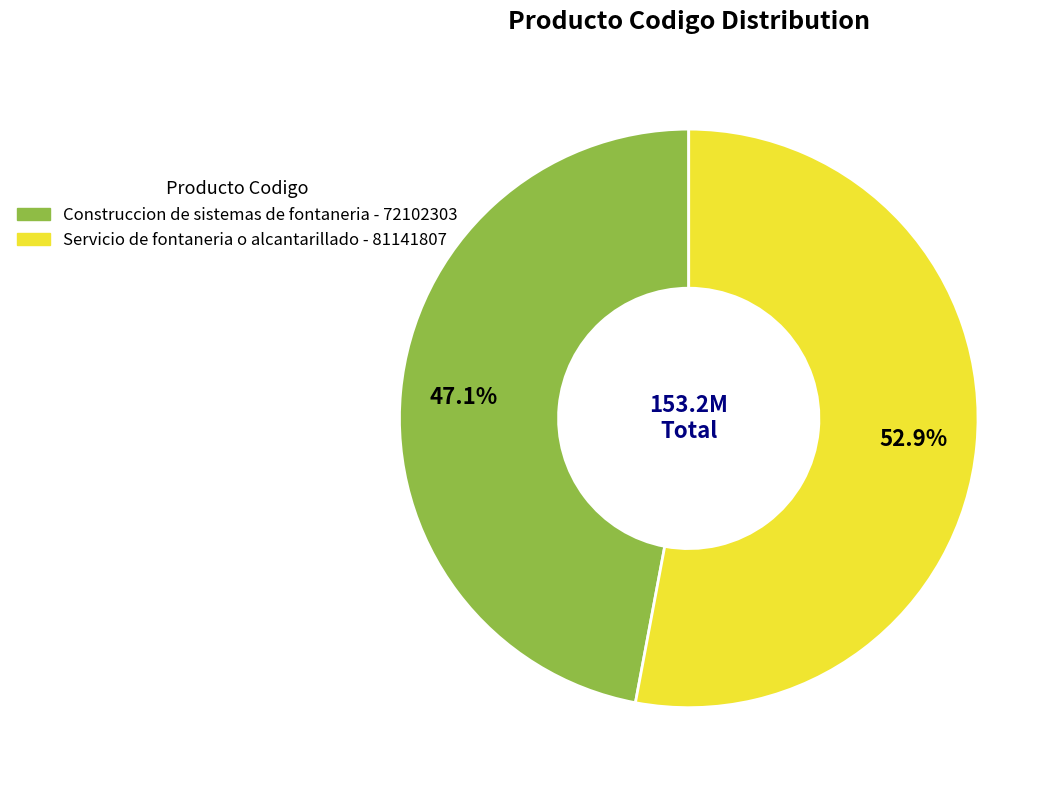

True or false: Servicio de fontaneria o alcantarillado accounts for 53% of the total.

True